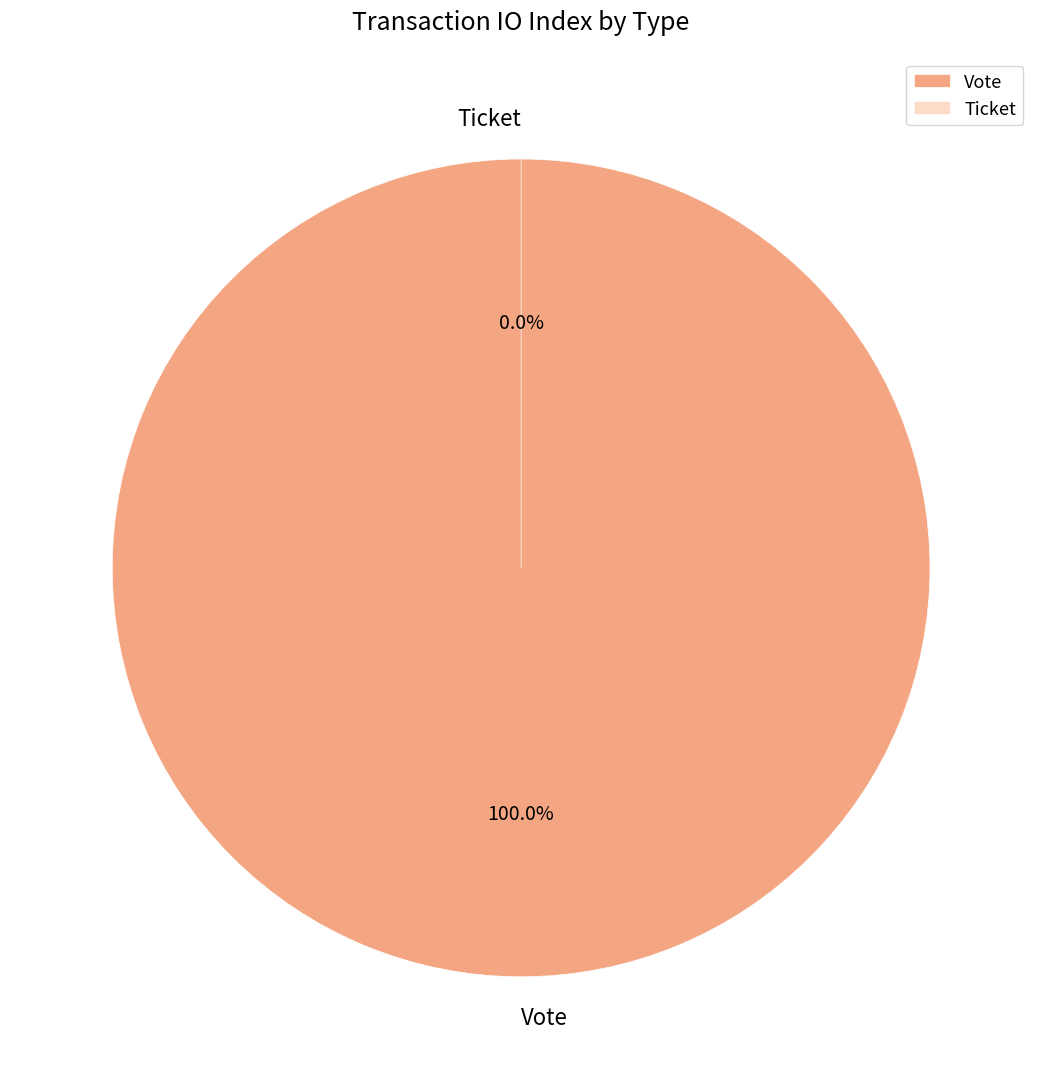

What is the largest slice in the pie chart?

Vote